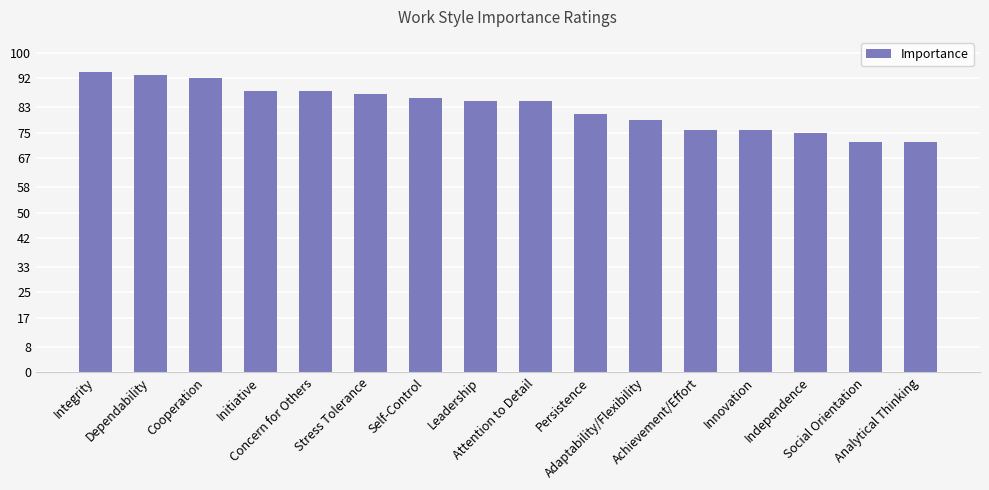

How many bars are there in total?

16